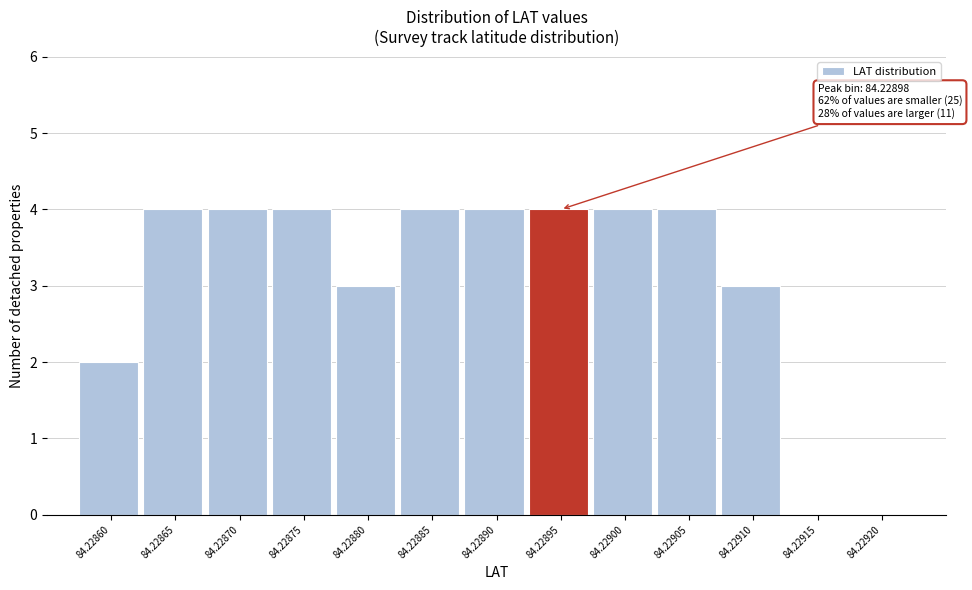

Reading left to right, extract all data points from this chart.

84.22860=2	84.22865=4	84.22870=4	84.22875=4	84.22880=3	84.22885=4	84.22890=4	84.22895=4	84.22900=4	84.22905=4	84.22910=3	84.22915=0	84.22920=0